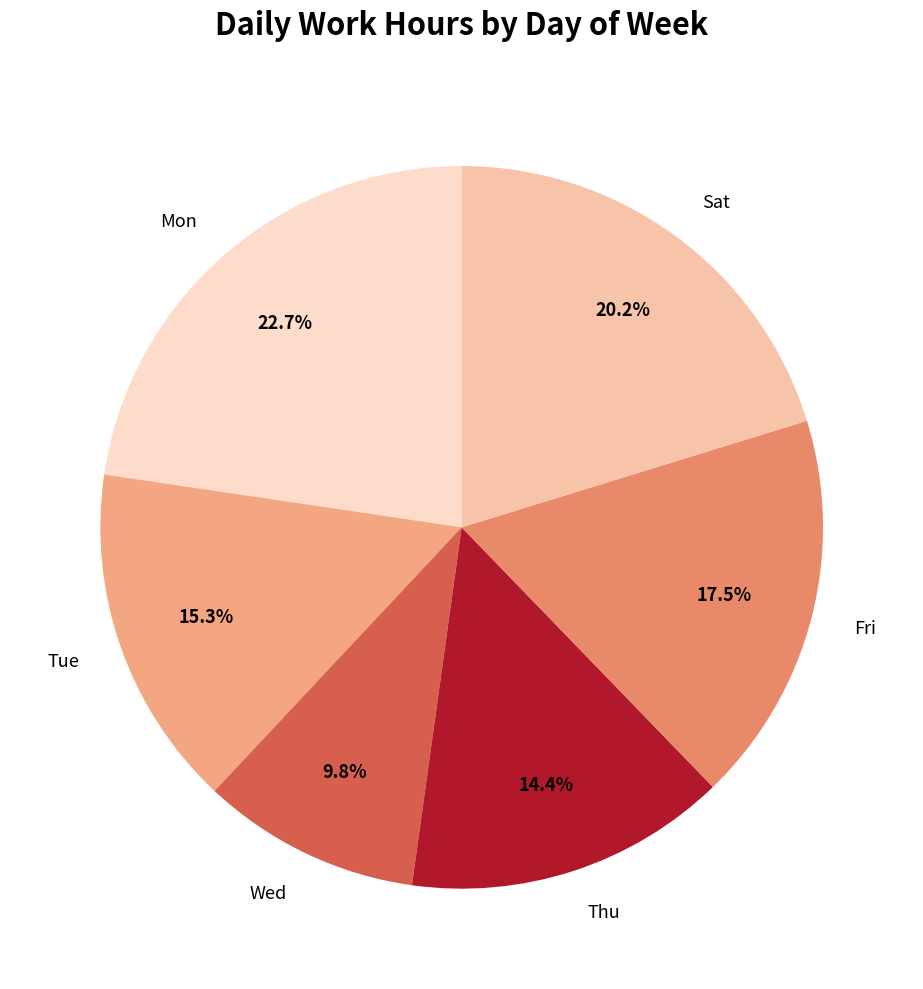

Is there any slice that represents more than half of the pie?

No